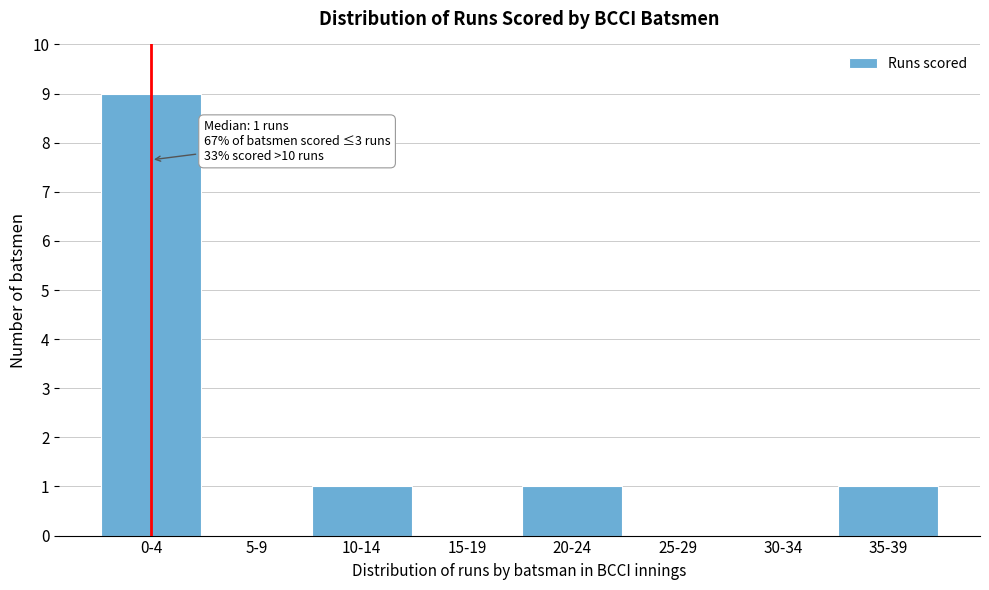

Reading left to right, list all the values displayed in this chart.

0-4=9	5-9=0	10-14=1	15-19=0	20-24=1	25-29=0	30-34=0	35-39=1